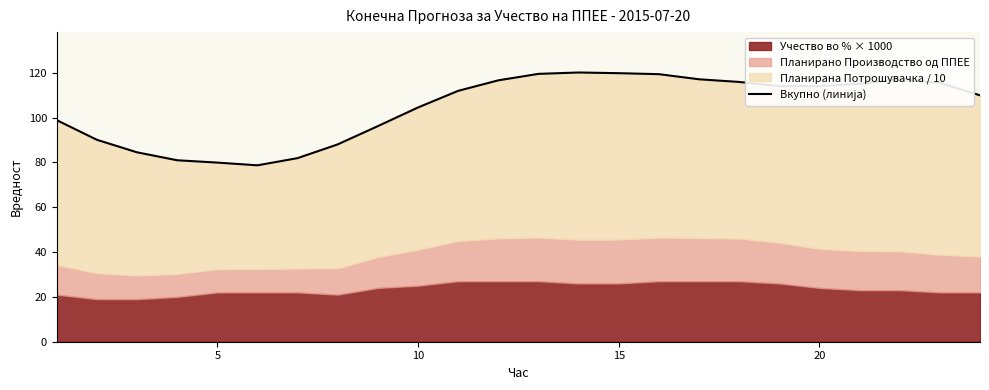

Reading right to left, what are all the values shown in this chart?

109.9	115.5	117.1	115.0	114.0	114.0	115.9	117.1	119.4	119.8	120.1	119.5	116.6	111.9	104.5	96.2	88.0	81.9	78.7	79.9	81.0	84.5	90.1	98.9